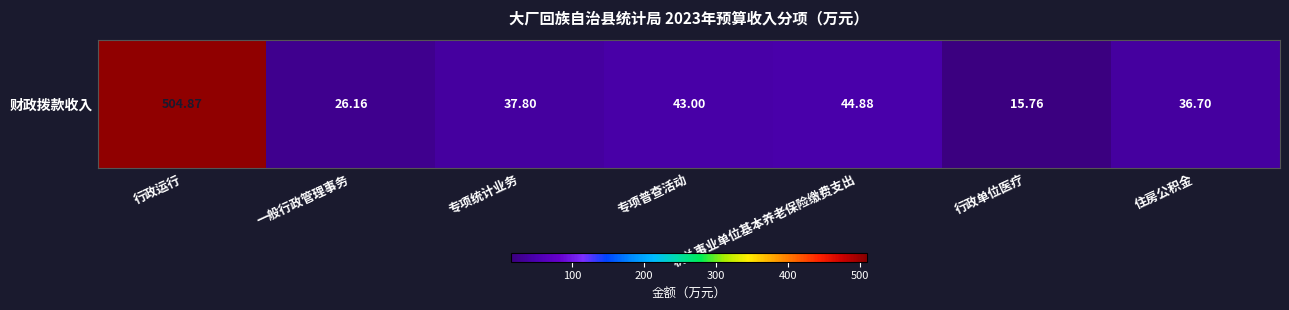

What is the approximate value at 行政运行?

504.9